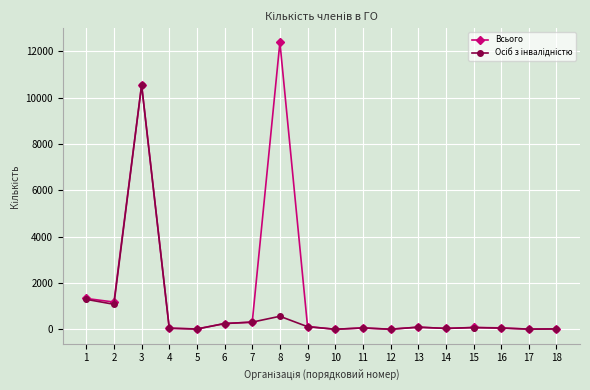

Count the number of categories in the chart.

18